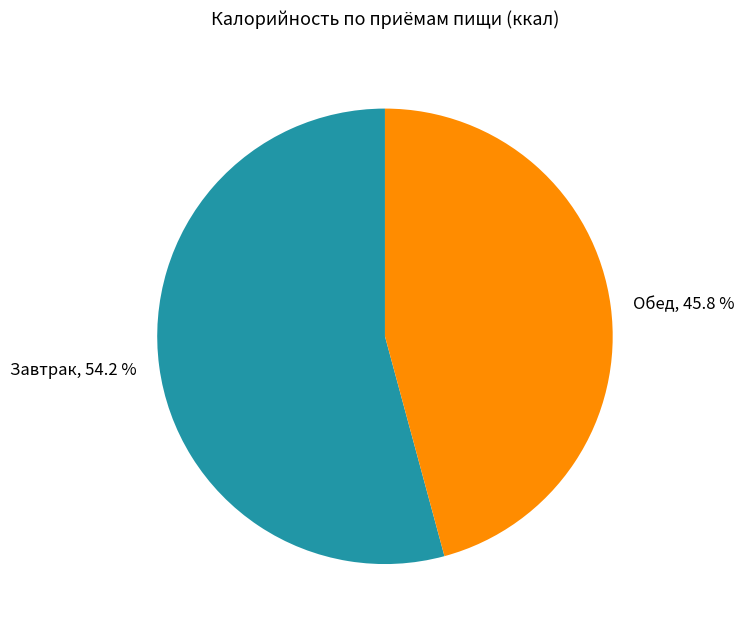

Approximately how many times larger is the value at Завтрак, 54.2 % compared to Обед, 45.8 %?

1.2